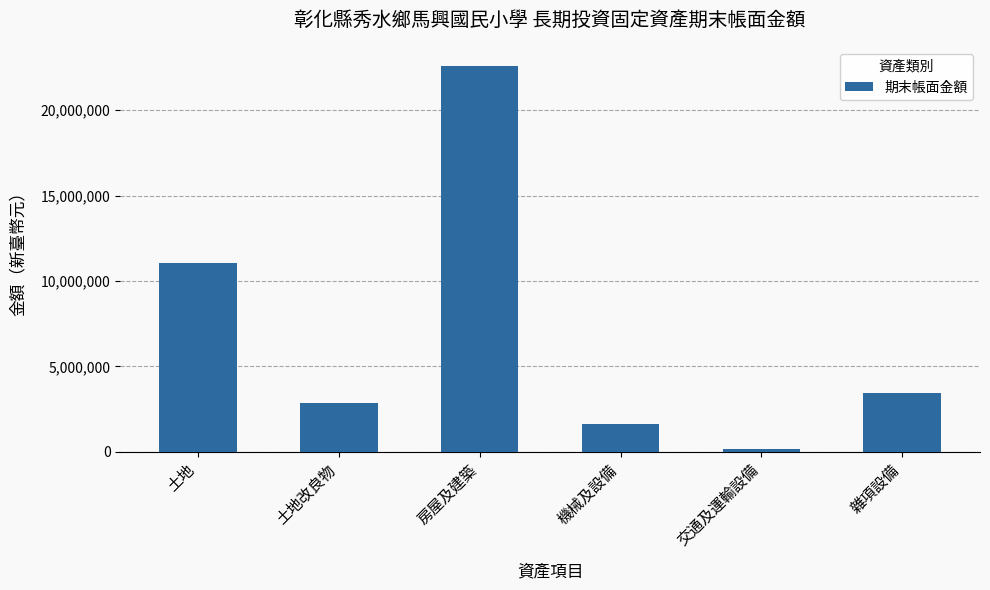

What is the smallest value displayed?

150896